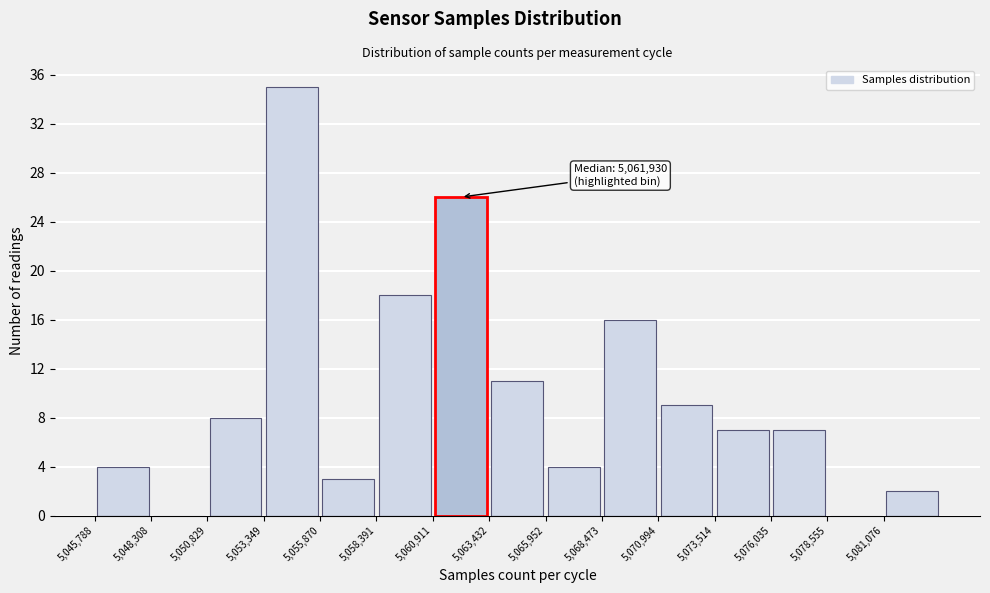

Which range on the x-axis has the tallest bar?

5053500 to 5056000